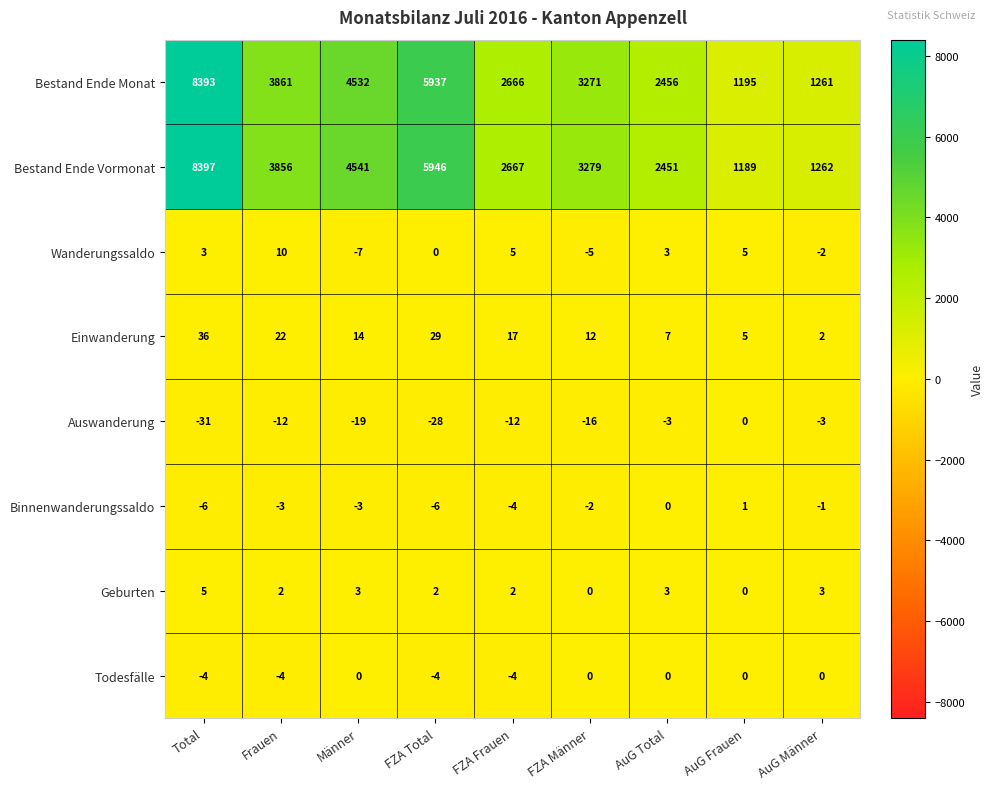

What is the difference between the highest and lowest values at AuG Männer?

1265